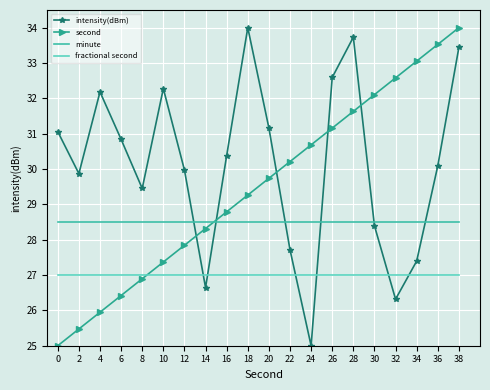

List the series in order of their overall mean, highest first.

intensity(dBm), second, minute, fractional second